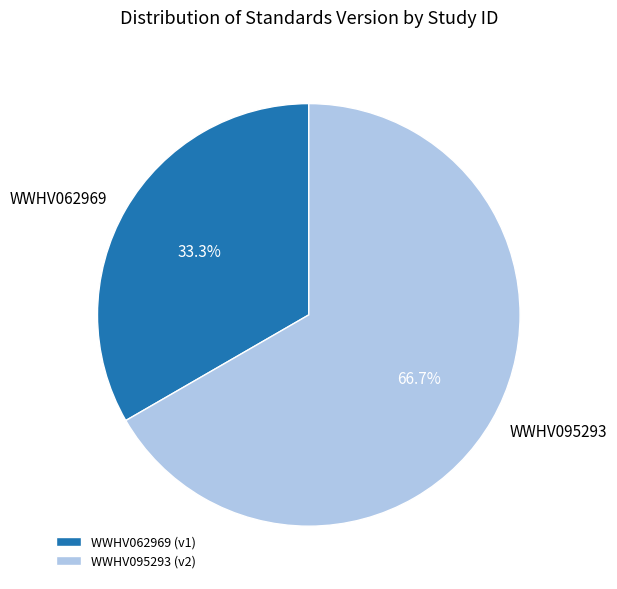

Which category accounts for the majority?

WWHV095293